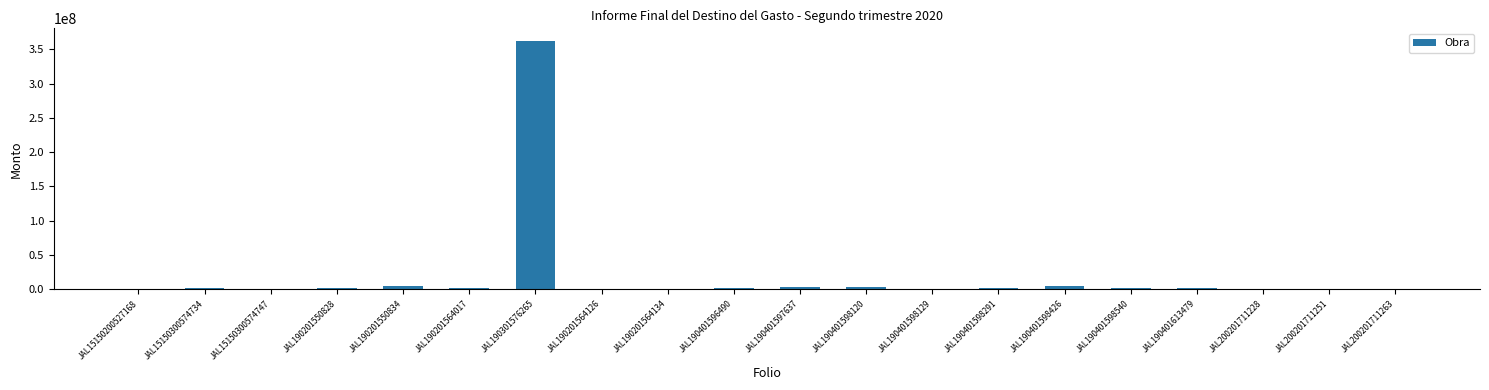

Where is the data nearest to the value 181264315?

JAL190401598426